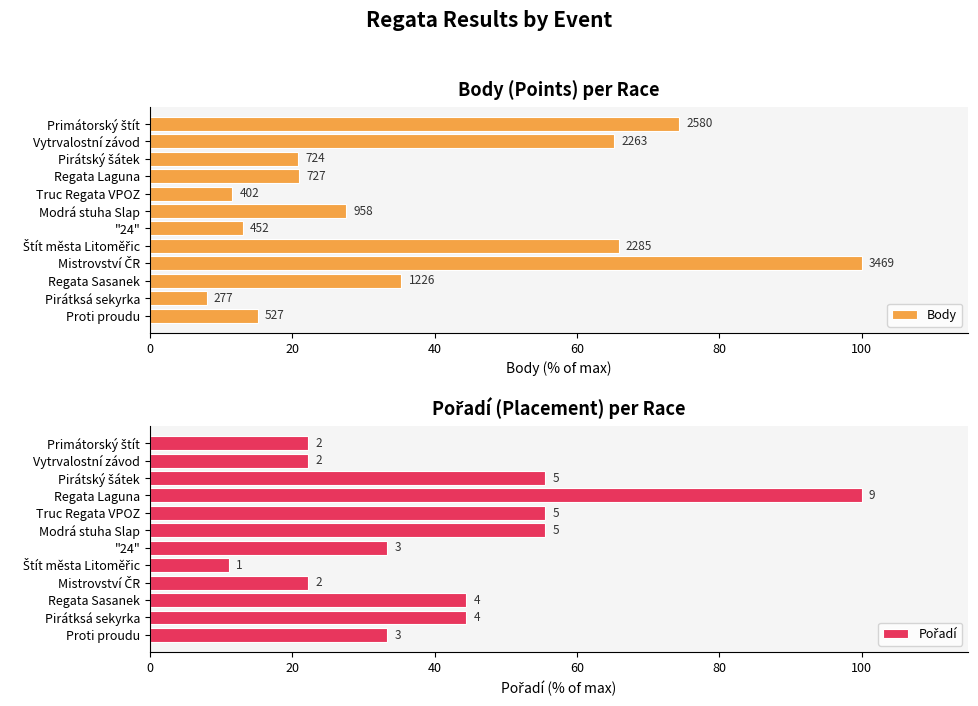

What is the average value of the Pořadí series?

41.7